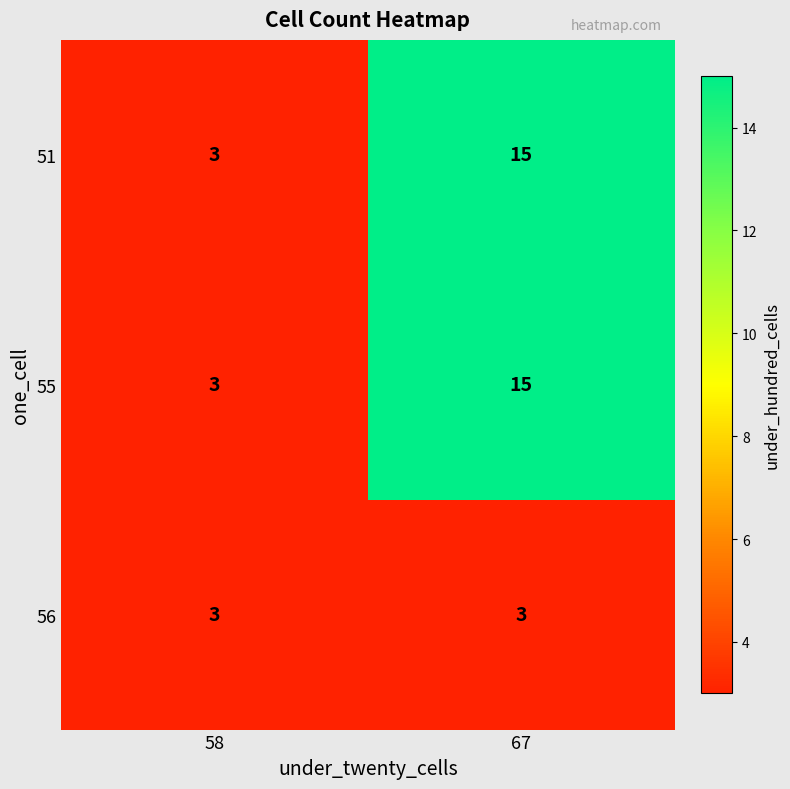

At how many categories does at least one series exceed 6?

1